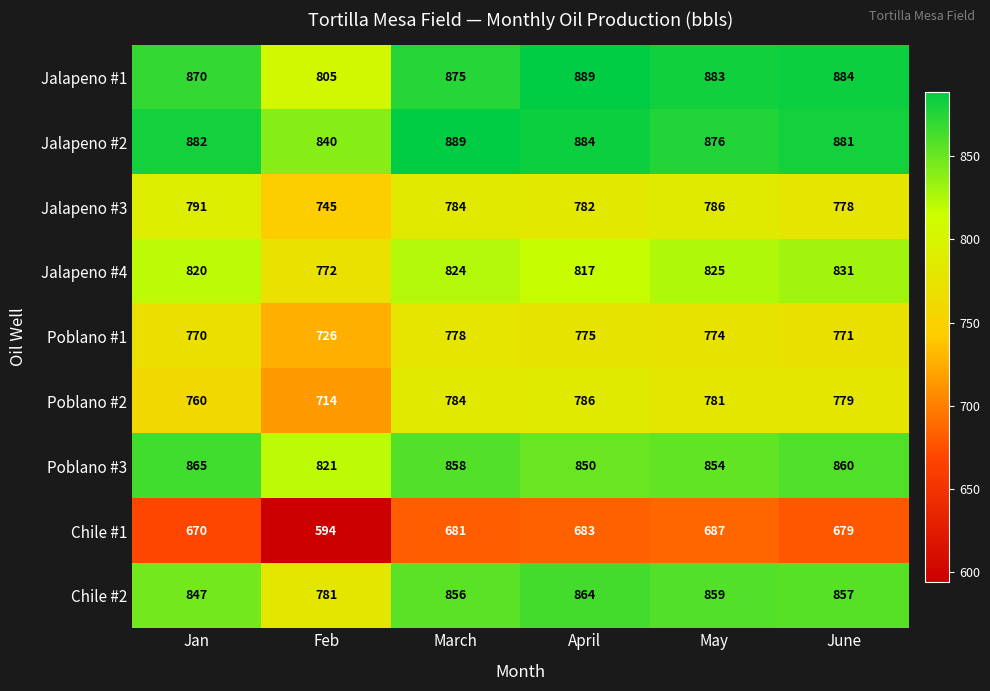

Which series changed the most between March and June?

Jalapeno #1